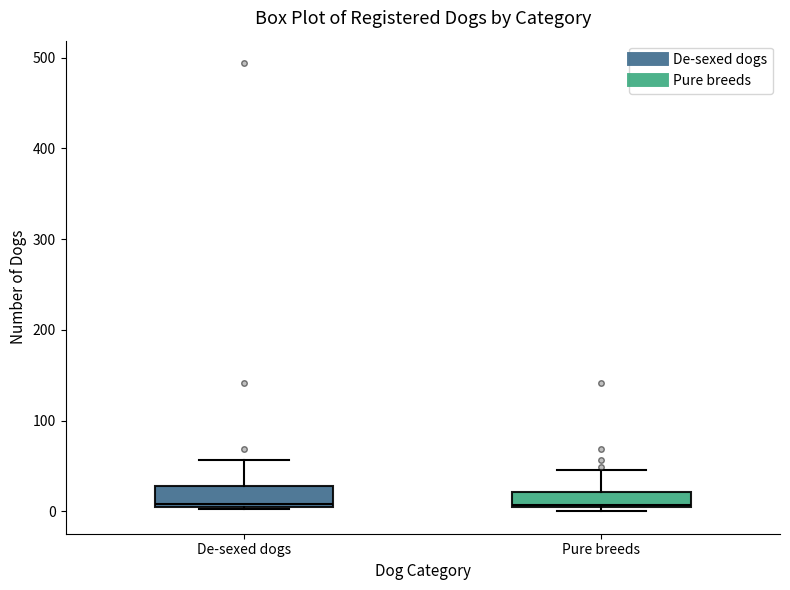

Reading left to right, read every box against the y-axis: the position of its median line, the range the box covers, and the ends of its whiskers. The values are not printed on the chart, so give them approximately, as read against the axis.

De-sexed dogs: median 10, box 10 to 30, whiskers 0 to 60
Pure breeds: median 10, box 0 to 20, whiskers 0 (just below the box's lower edge) to 50